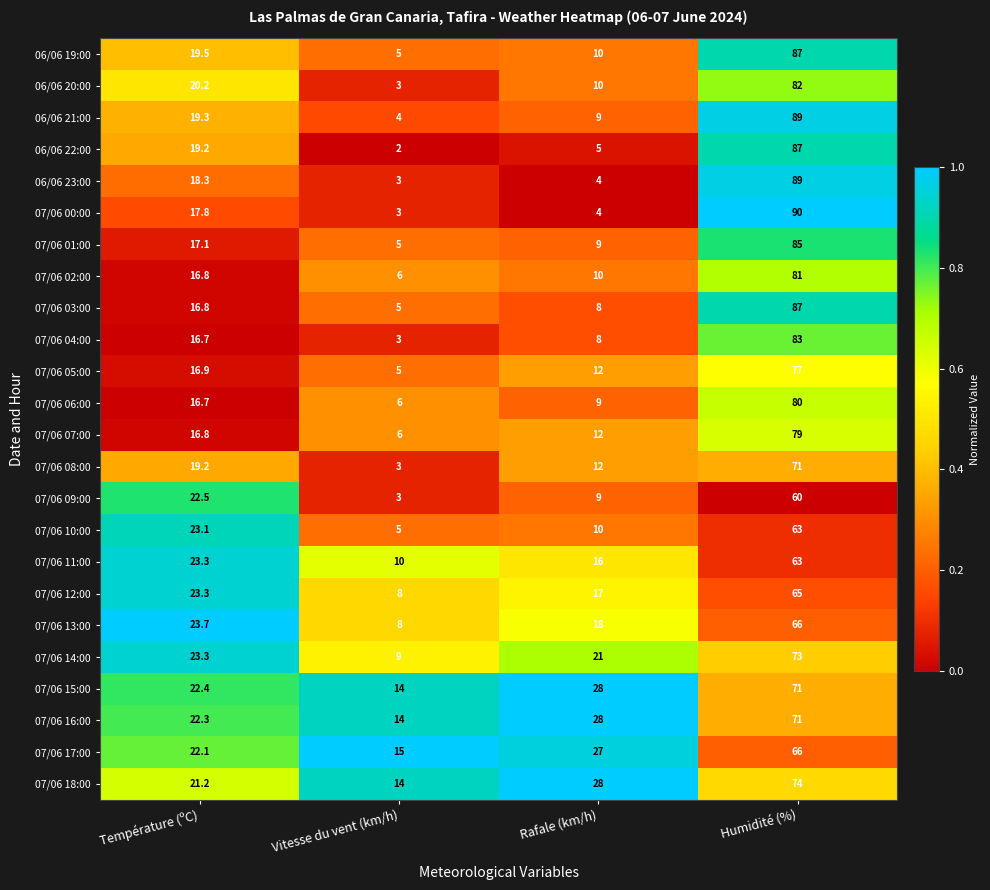

Is it true that 06/06 23:00 equals 89.0 at Humidité (%)?

True